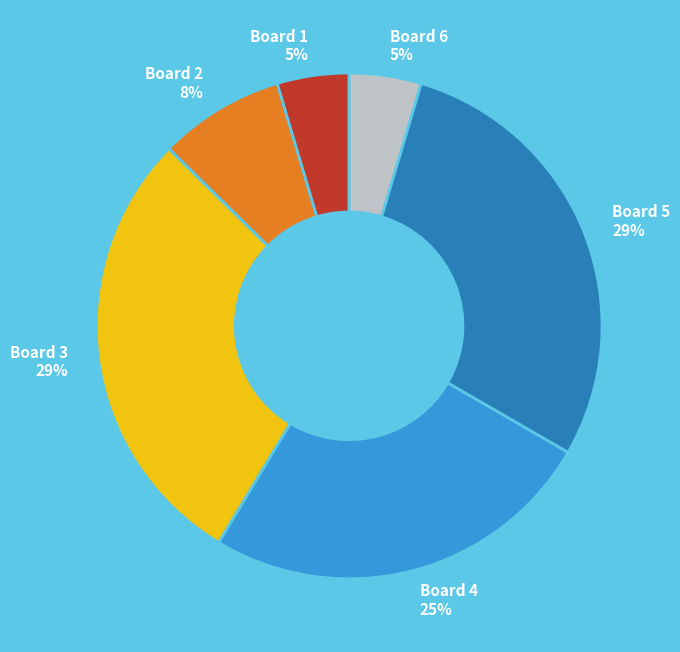

Do Board 2 8% and Board 5 29% together represent more than half of the pie?

No